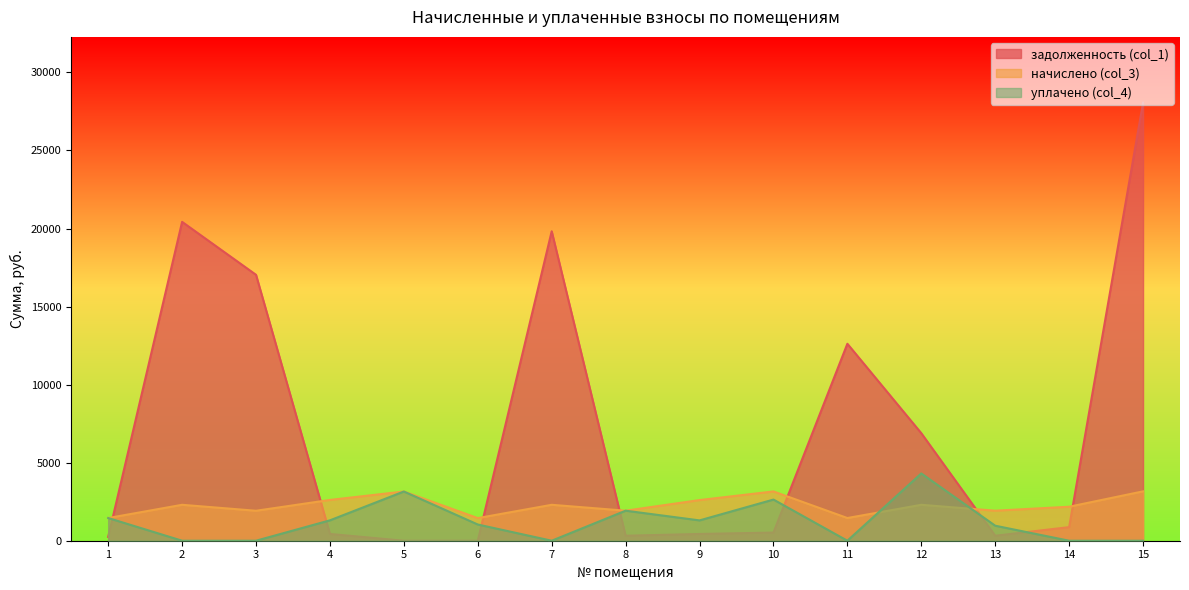

How many lines are shown in the chart?

3